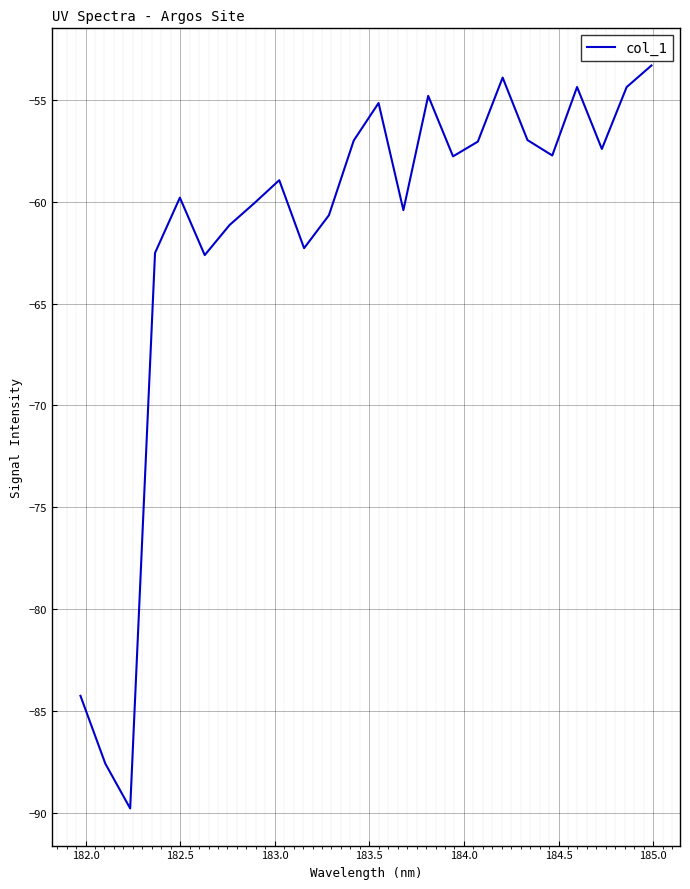

What is the greatest value displayed?

-53.3